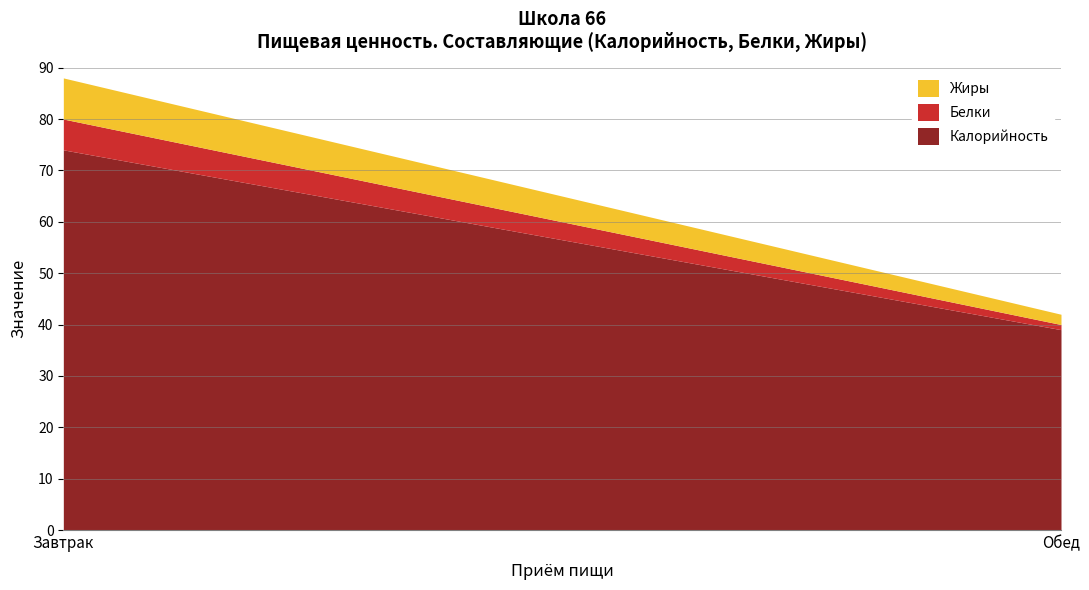

How many distinct data groups are displayed?

3